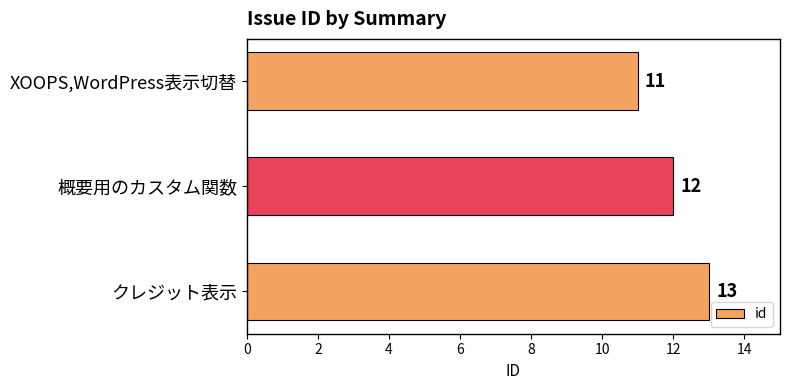

What is the label of the 2nd bar from the bottom?

概要用のカスタム関数